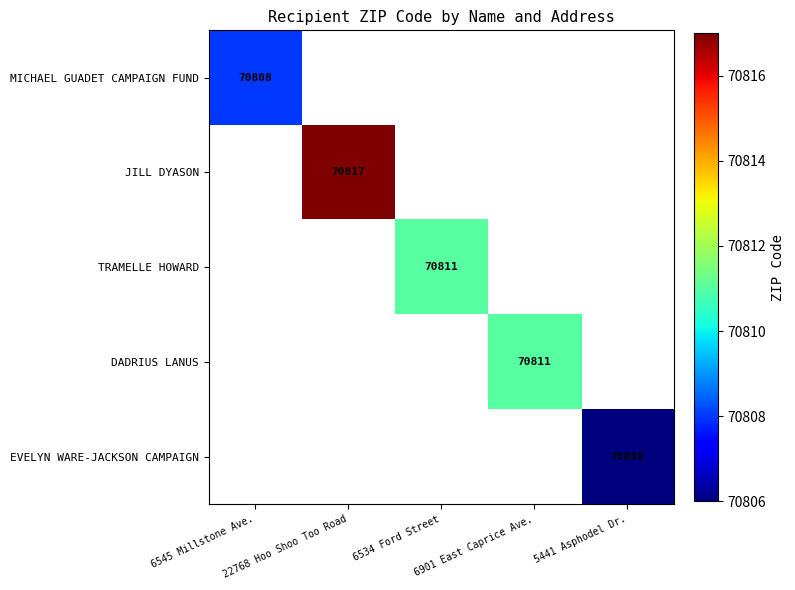

How many distinct data groups are displayed?

5